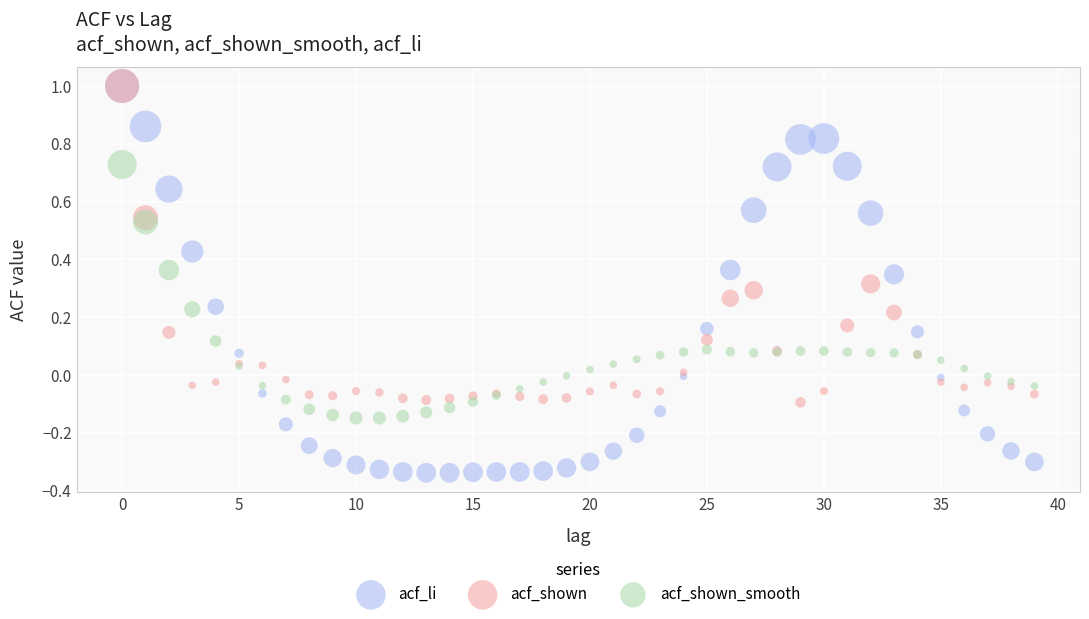

Which series reaches the minimum Y coordinate?

acf_li